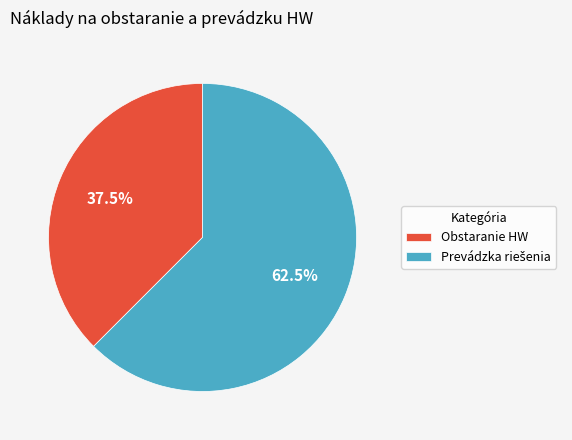

Does any single category account for the majority?

Yes